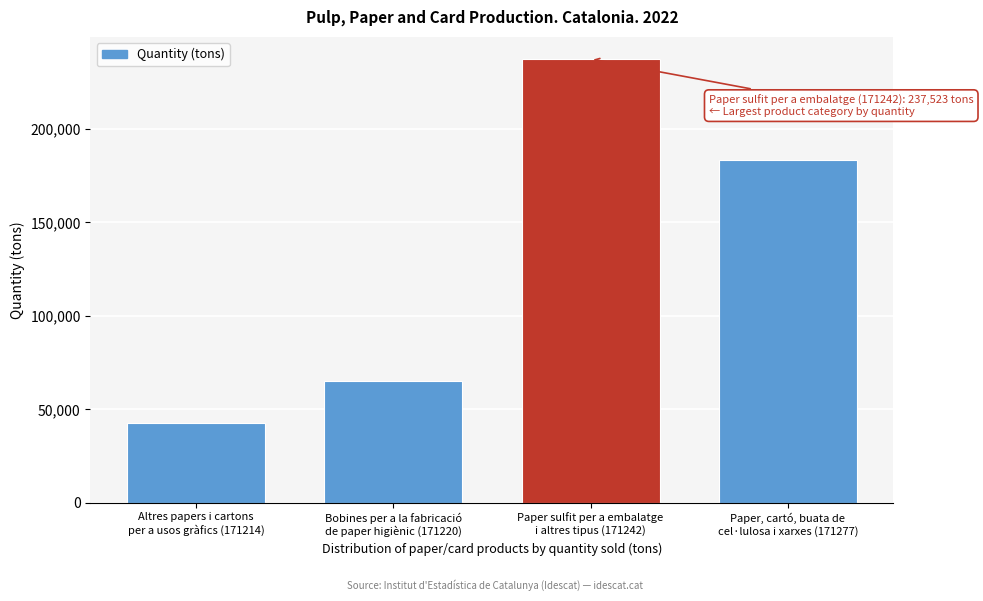

Reading right to left, what are all the values shown in this chart?

183323	237523	64832	42729